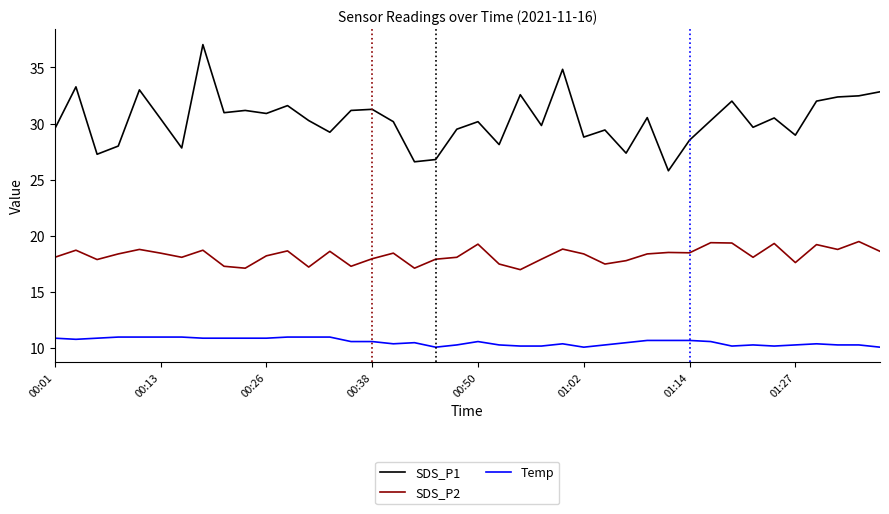

Which series has the largest total across all categories?

SDS_P1